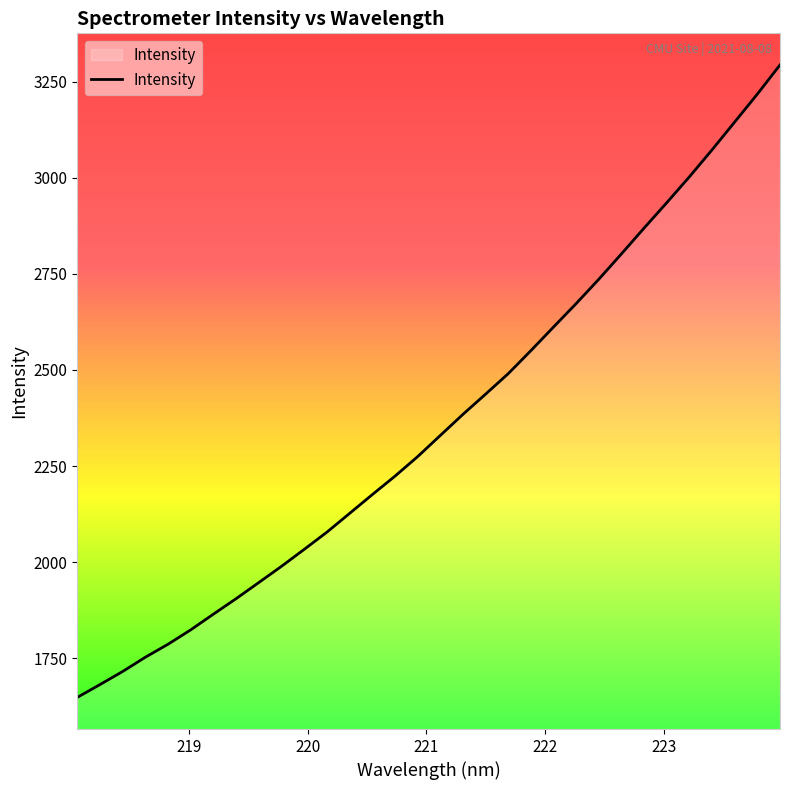

What is the maximum value shown in the chart?

3293.9